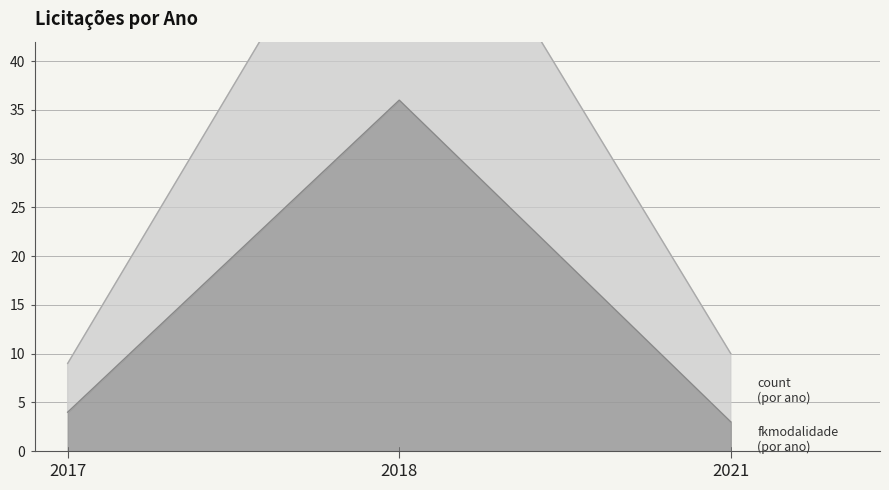

At which category is the sum across all series the highest?

2018